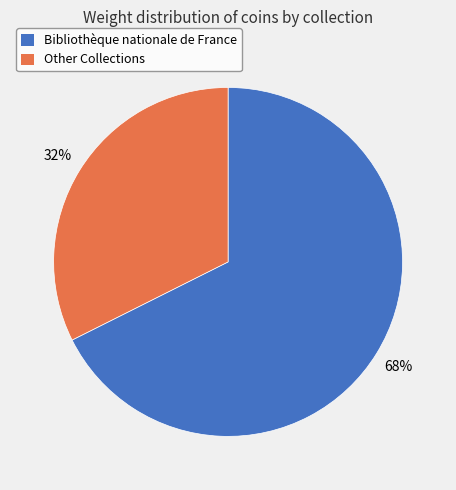

Is there any slice that represents more than half of the pie?

Yes